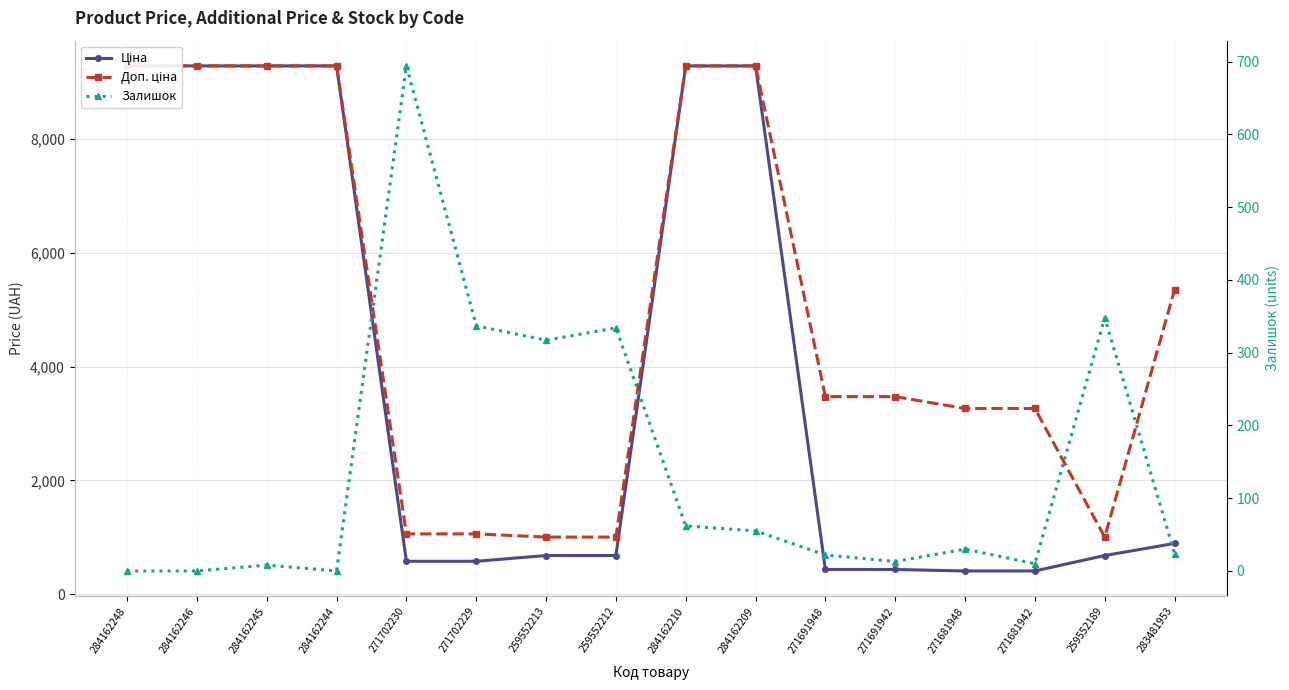

What value does the Залишок series have at 259552212?

334.0